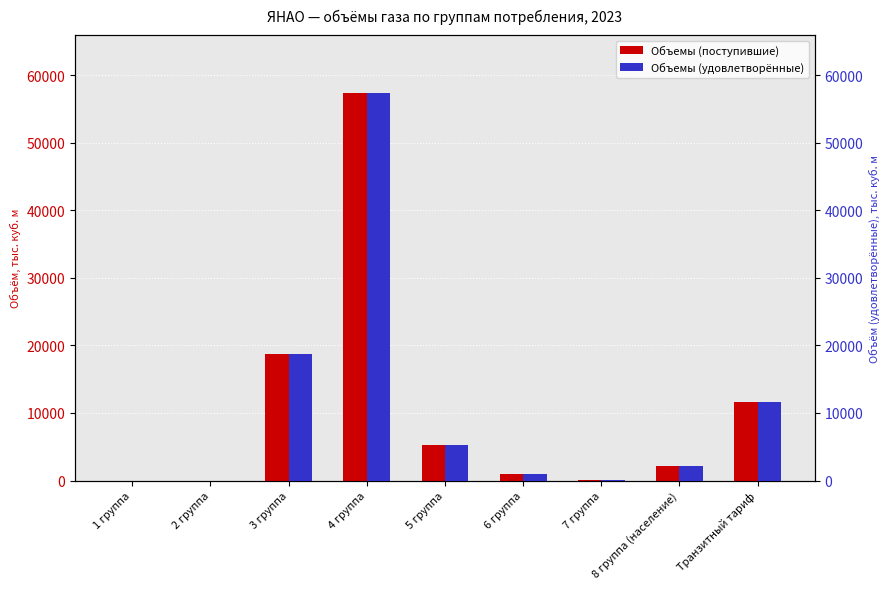

List the series in order of their peak value, lowest first.

Объемы (поступившие), Объемы (удовлетворённые)